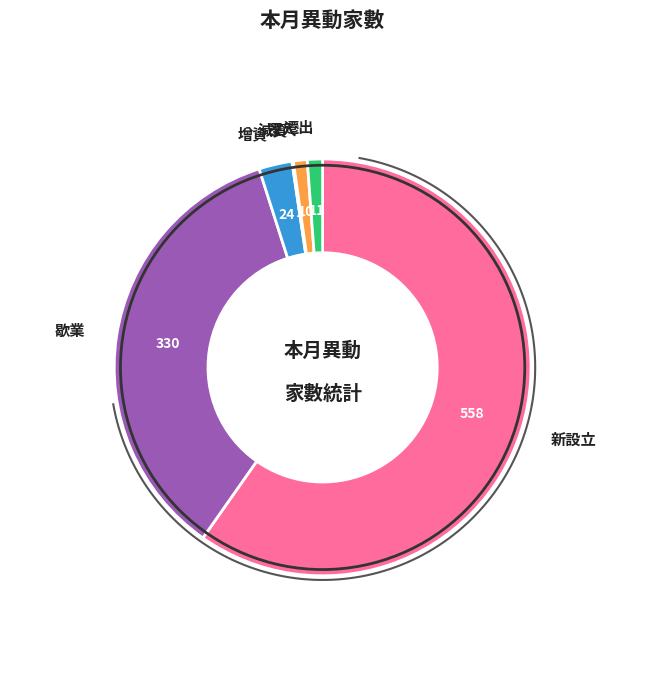

What percentage do 歇業 and 遷入 together represent?

36.4%